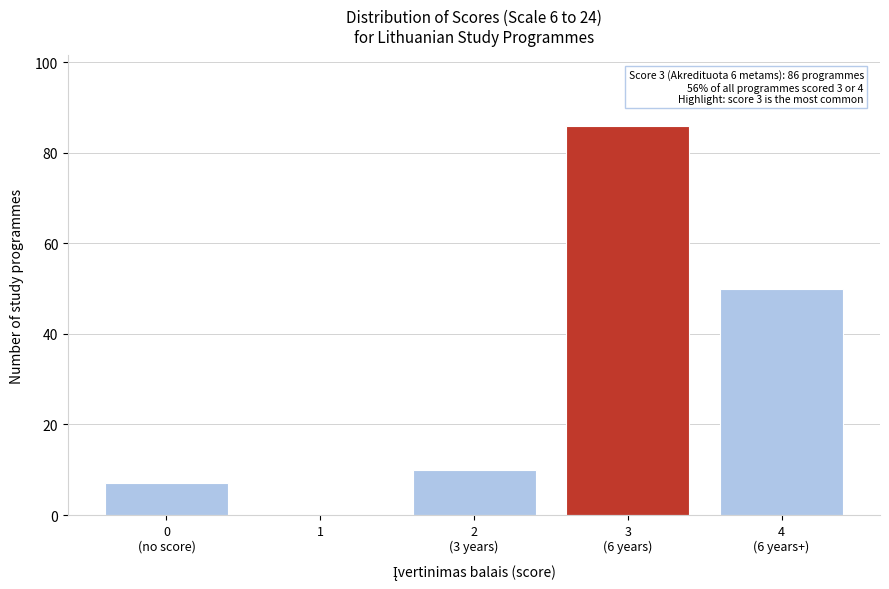

What is the greatest value displayed?

86